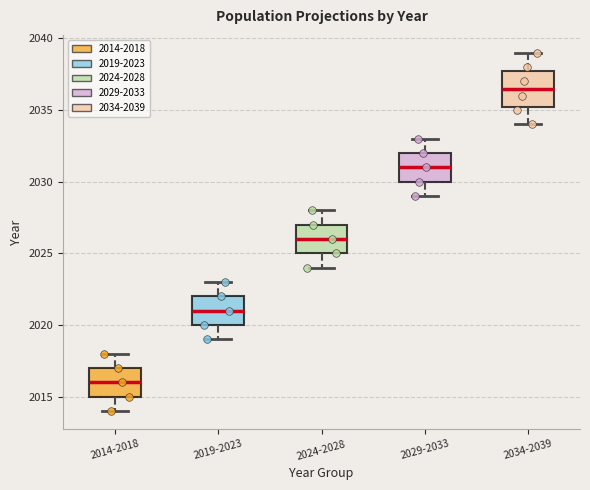

Reading left to right, read every box against the y-axis: the position of its median line, the range the box covers, and the ends of its whiskers. The values are not printed on the chart, so give them approximately, as read against the axis.

2014-2018: median 2016.0, box 2015.0 to 2017.0, whiskers 2014.0 to 2018.0
2019-2023: median 2021.0, box 2020.0 to 2022.0, whiskers 2019.0 to 2023.0
2024-2028: median 2026.0, box 2025.0 to 2027.0, whiskers 2024.0 to 2028.0
2029-2033: median 2031.0, box 2030.0 to 2032.0, whiskers 2029.0 to 2033.0
2034-2039: median 2036.5, box 2035.5 to 2038.0, whiskers 2034.0 to 2039.0